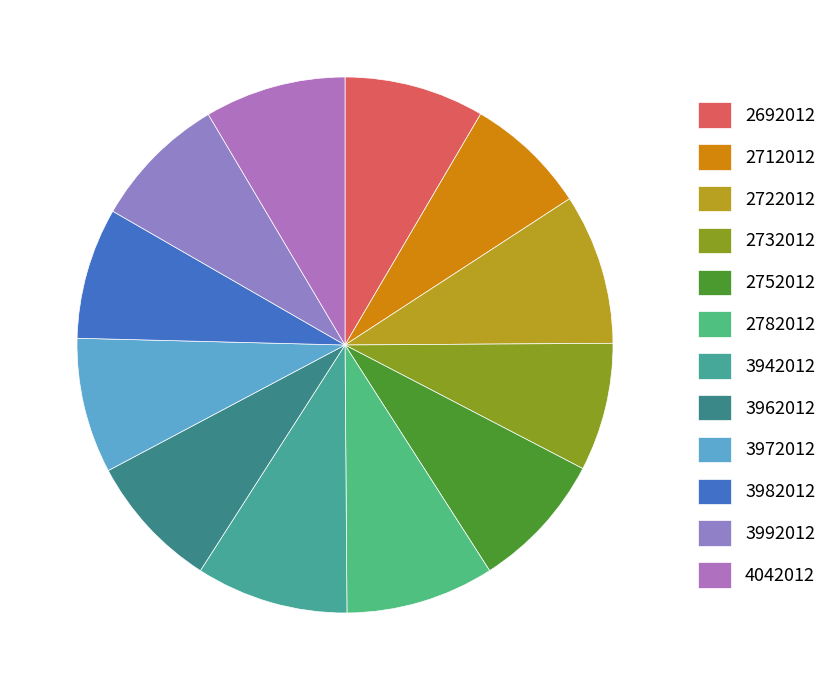

What portion of the pie excludes 2722012?

90.9%